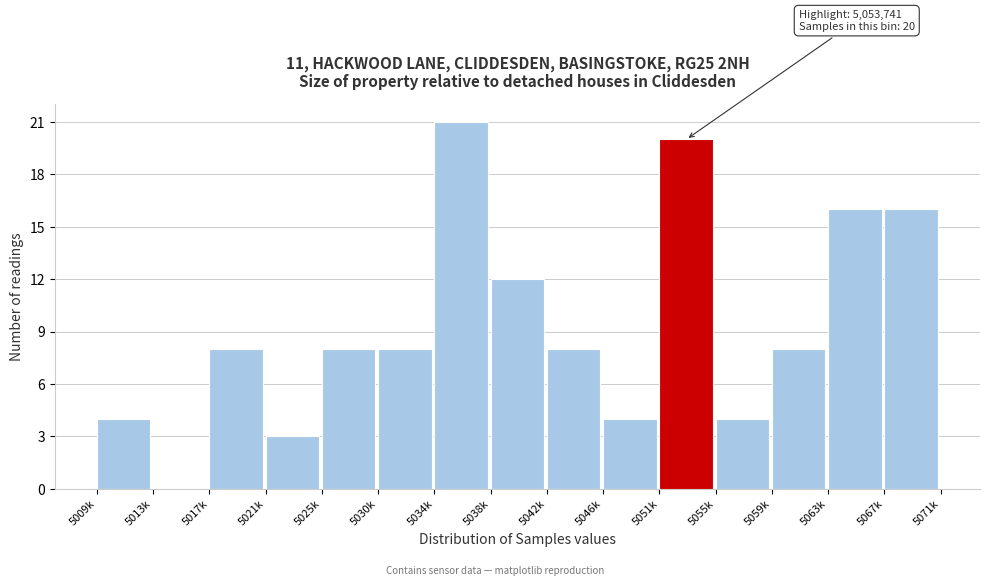

Reading right to left, what are all the values shown in this chart?

5067k=16	5063k=16	5059k=8	5055k=4	5051k=20	5046k=4	5042k=8	5038k=12	5034k=21	5030k=8	5025k=8	5021k=3	5017k=8	5013k=0	5009k=4